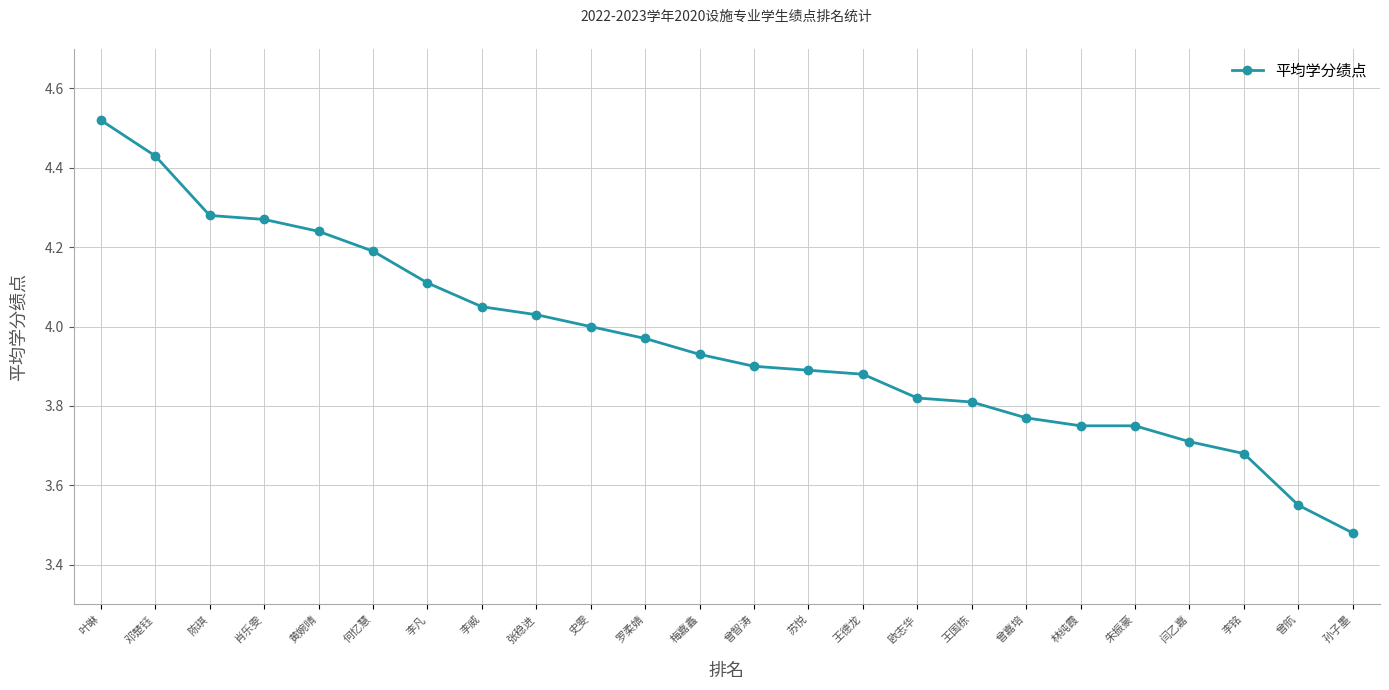

Is this an area chart (filled region under the line)?

No